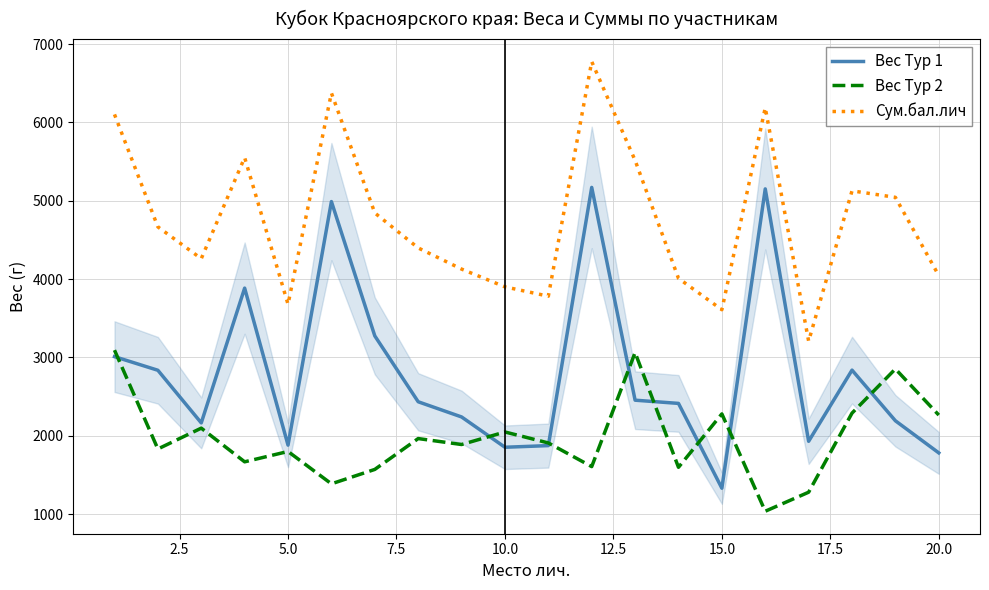

What is the sum of all Вес Тур 1 values?

55700